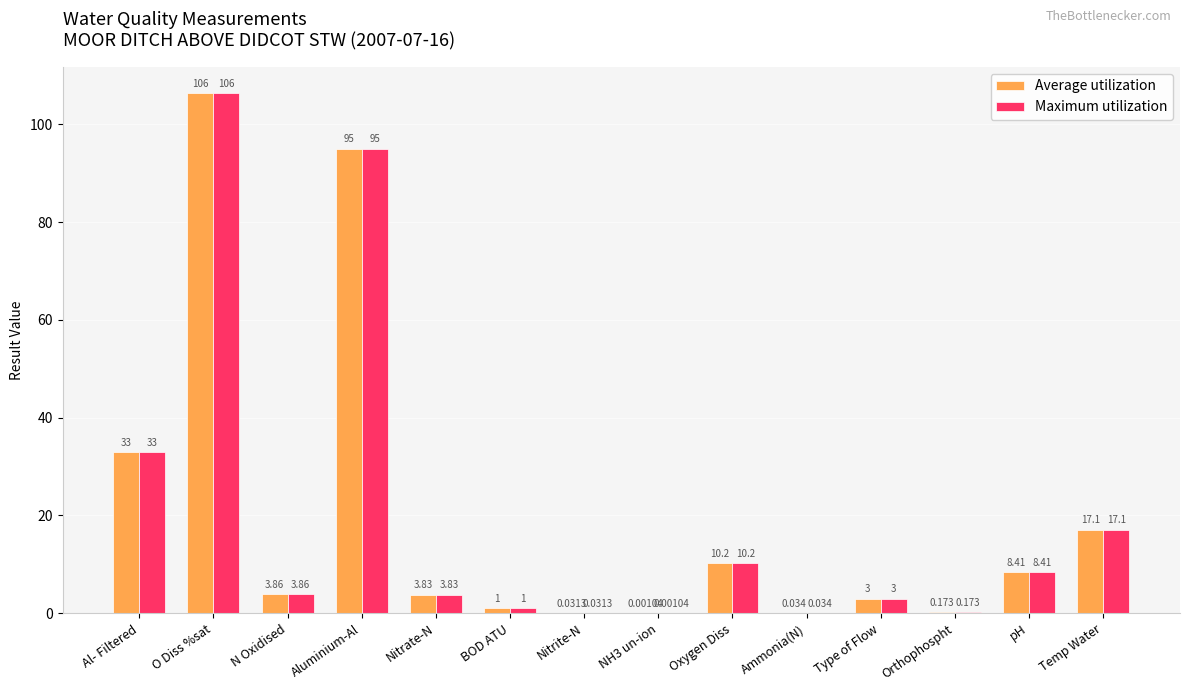

At which label does Maximum utilization first exceed 3?

Al- Filtered